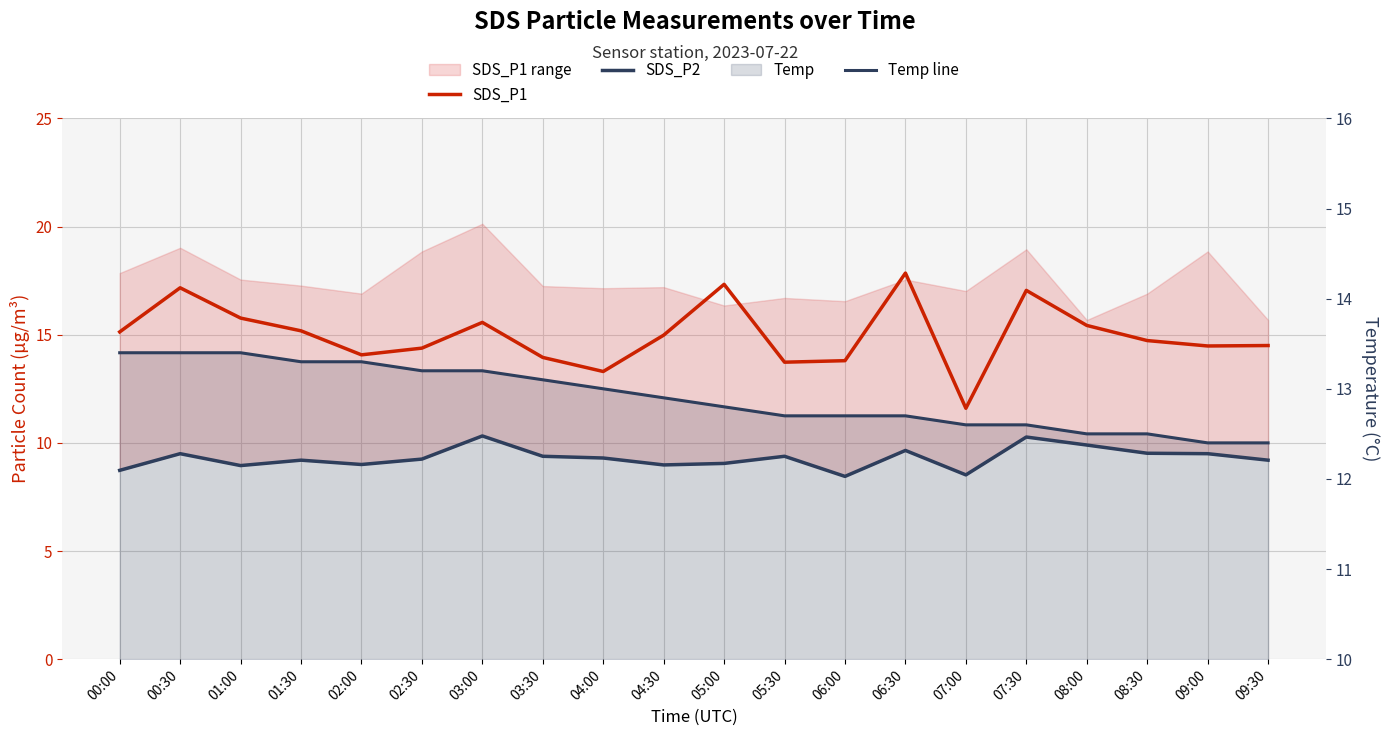

What is the value of the SDS_P1 point at the 11th from the left?

17.3